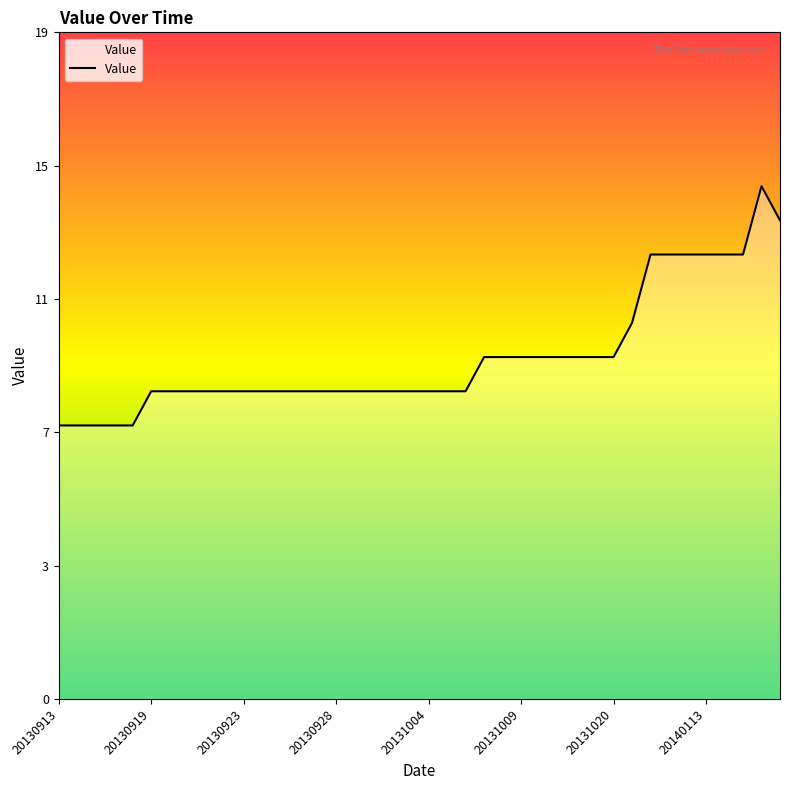

Which category has the lowest value across all series?

20130913